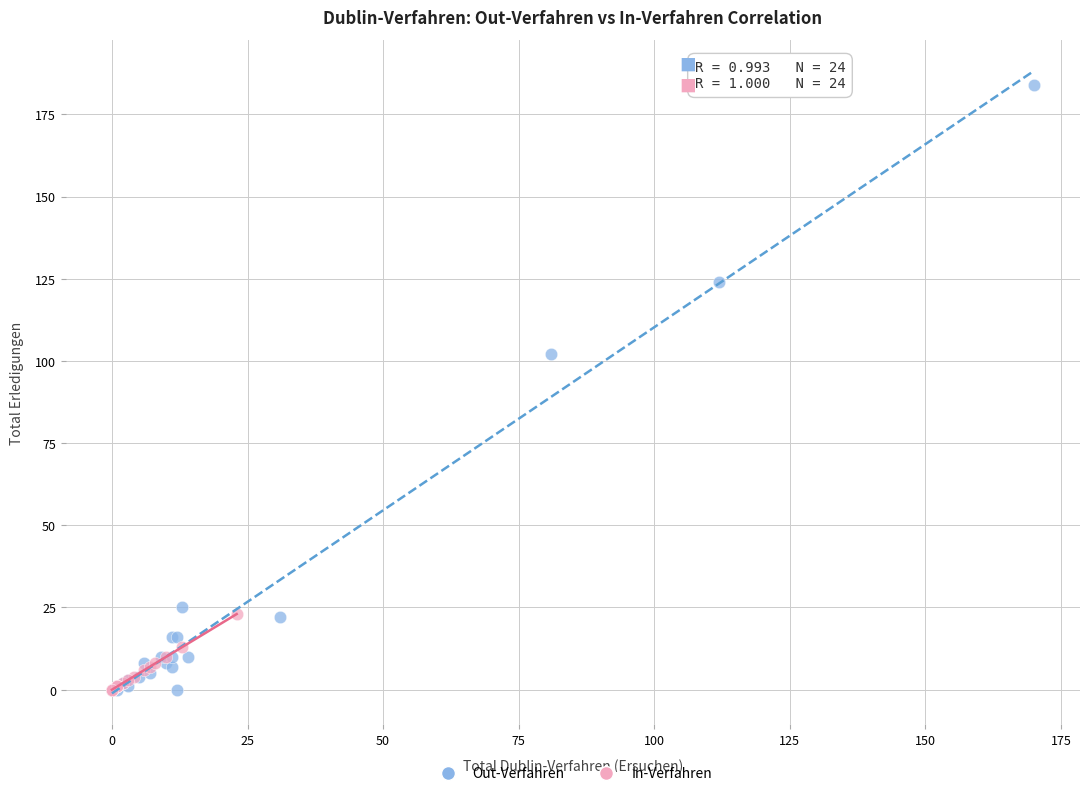

Which series has the widest spread of Y values?

Out-Verfahren